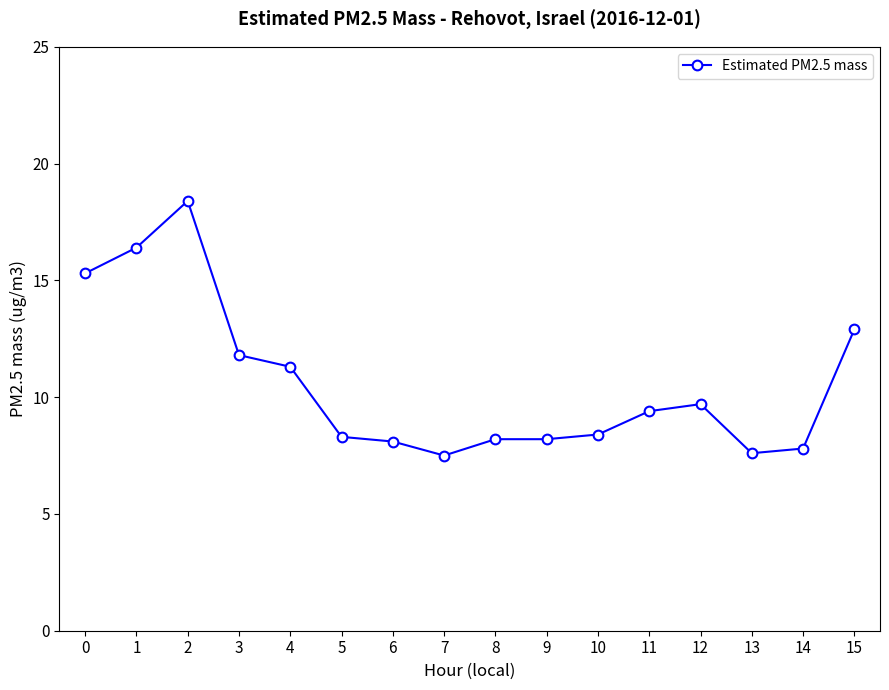

What is the difference between the maximum and minimum values?

10.9